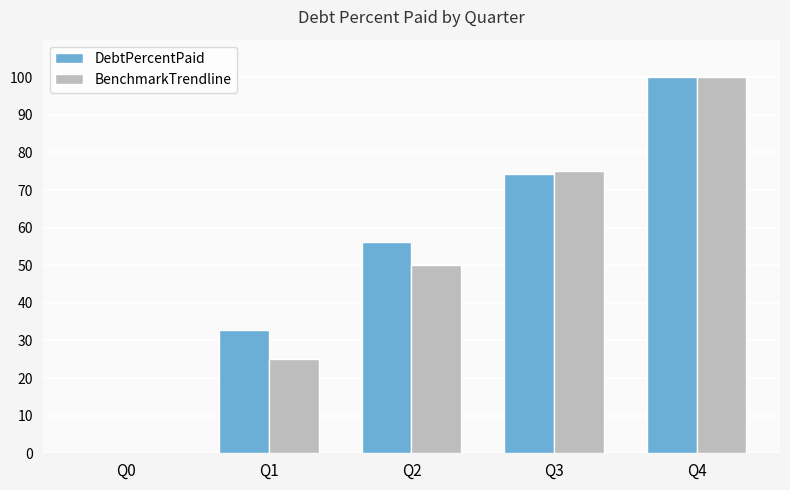

What is the average value of the DebtPercentPaid series?

52.7